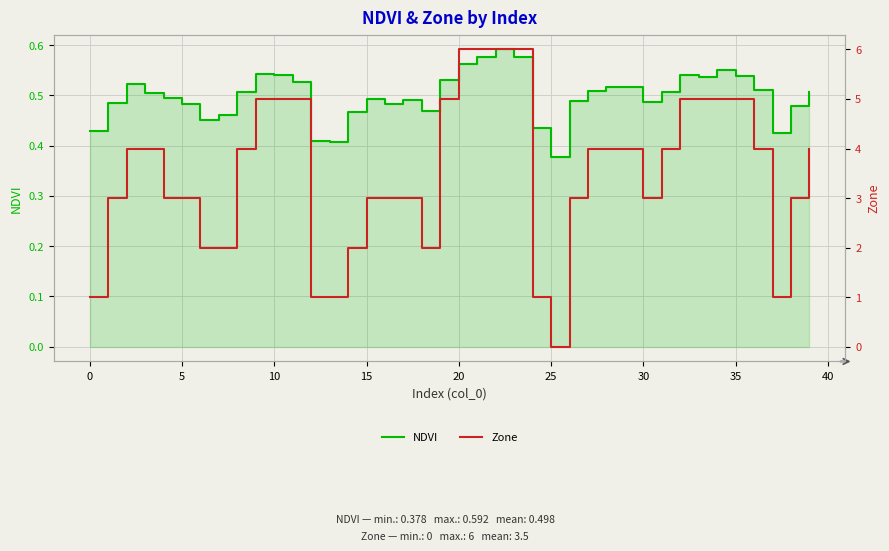

What is the total value across all series at 15?

3.5